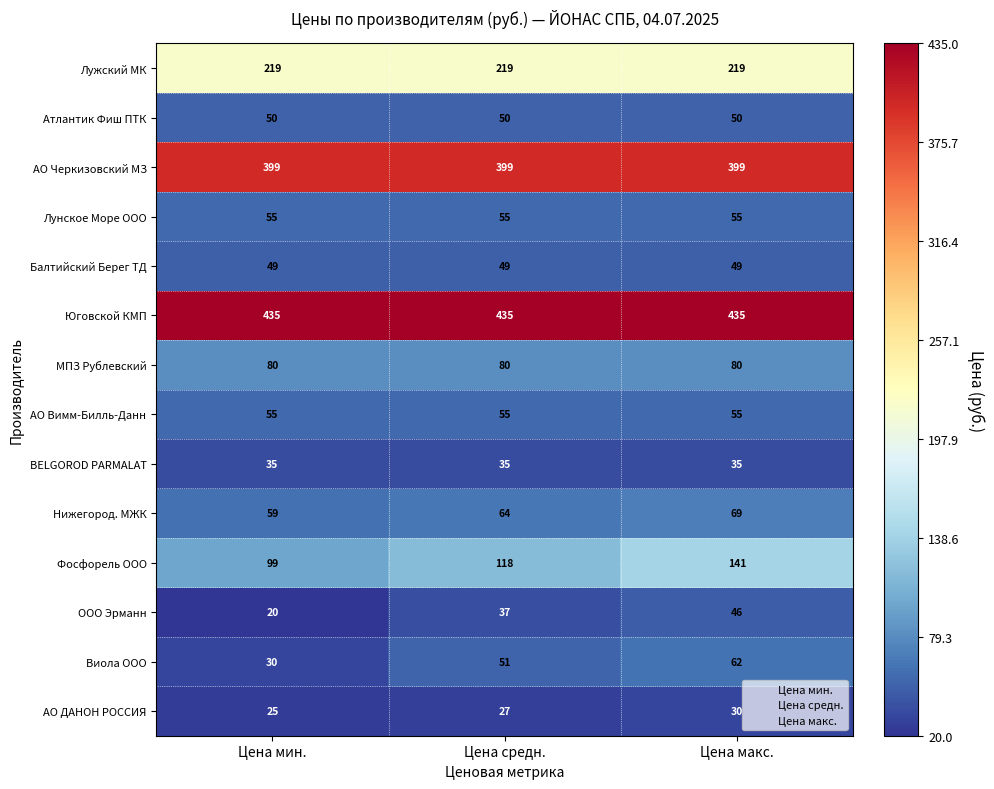

What is the spread (max minus min) of values at Цена мин.?

415